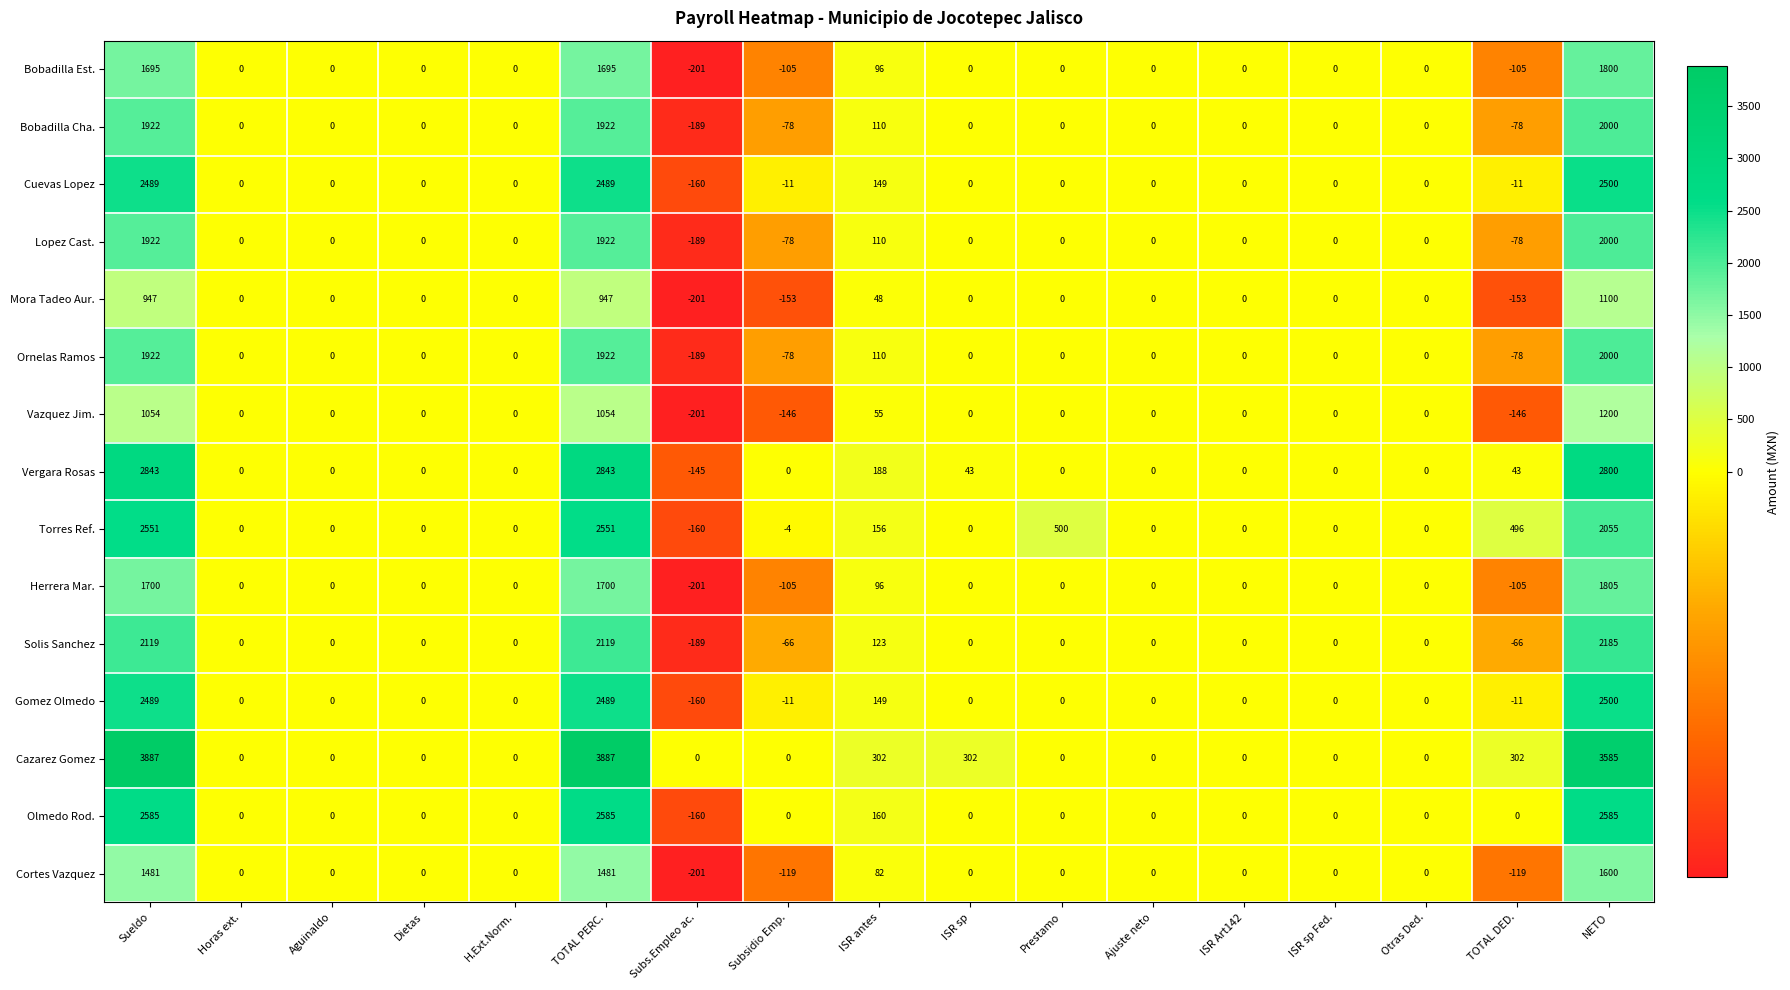

What is the sum of all Cortes Vazquez values?

4205